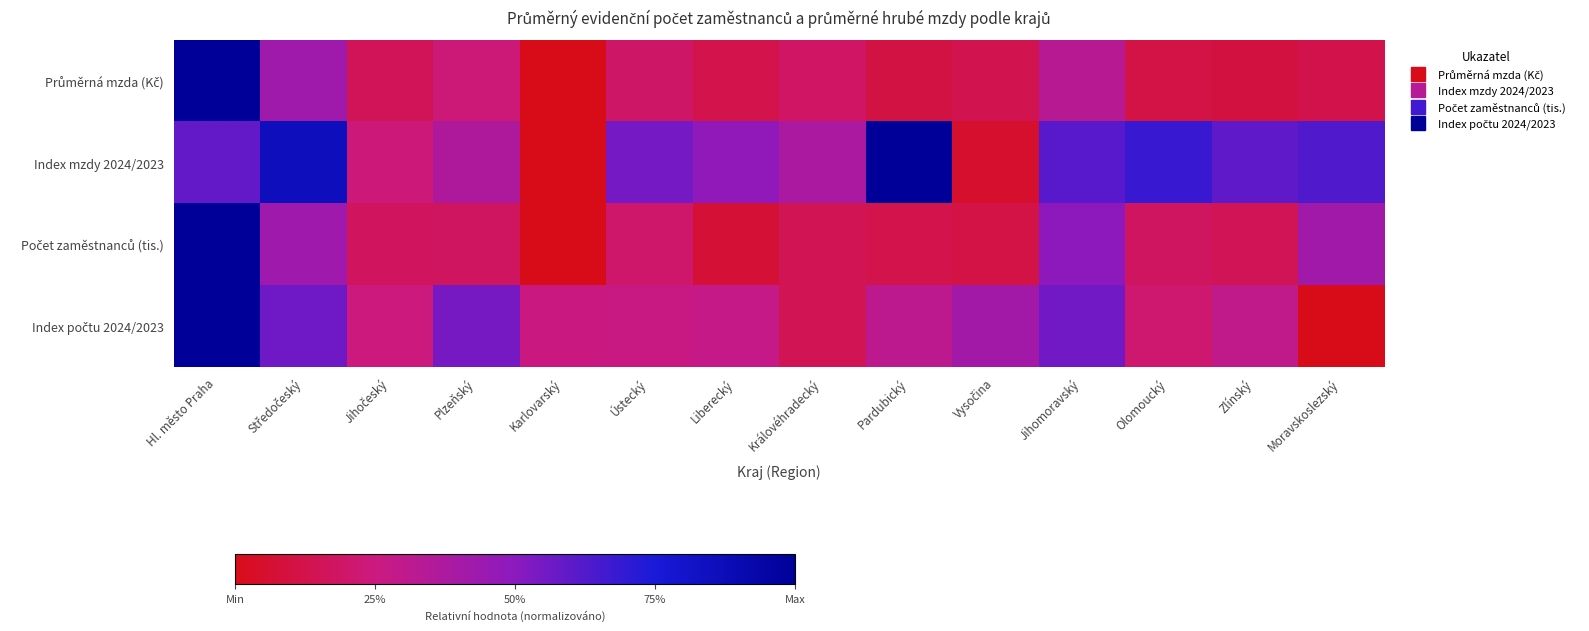

At Královéhradecký, list the series in order from smallest to largest.

Počet zaměstnanců (tis.), Index počtu 2024/2023, Průměrná mzda (Kč), Index mzdy 2024/2023